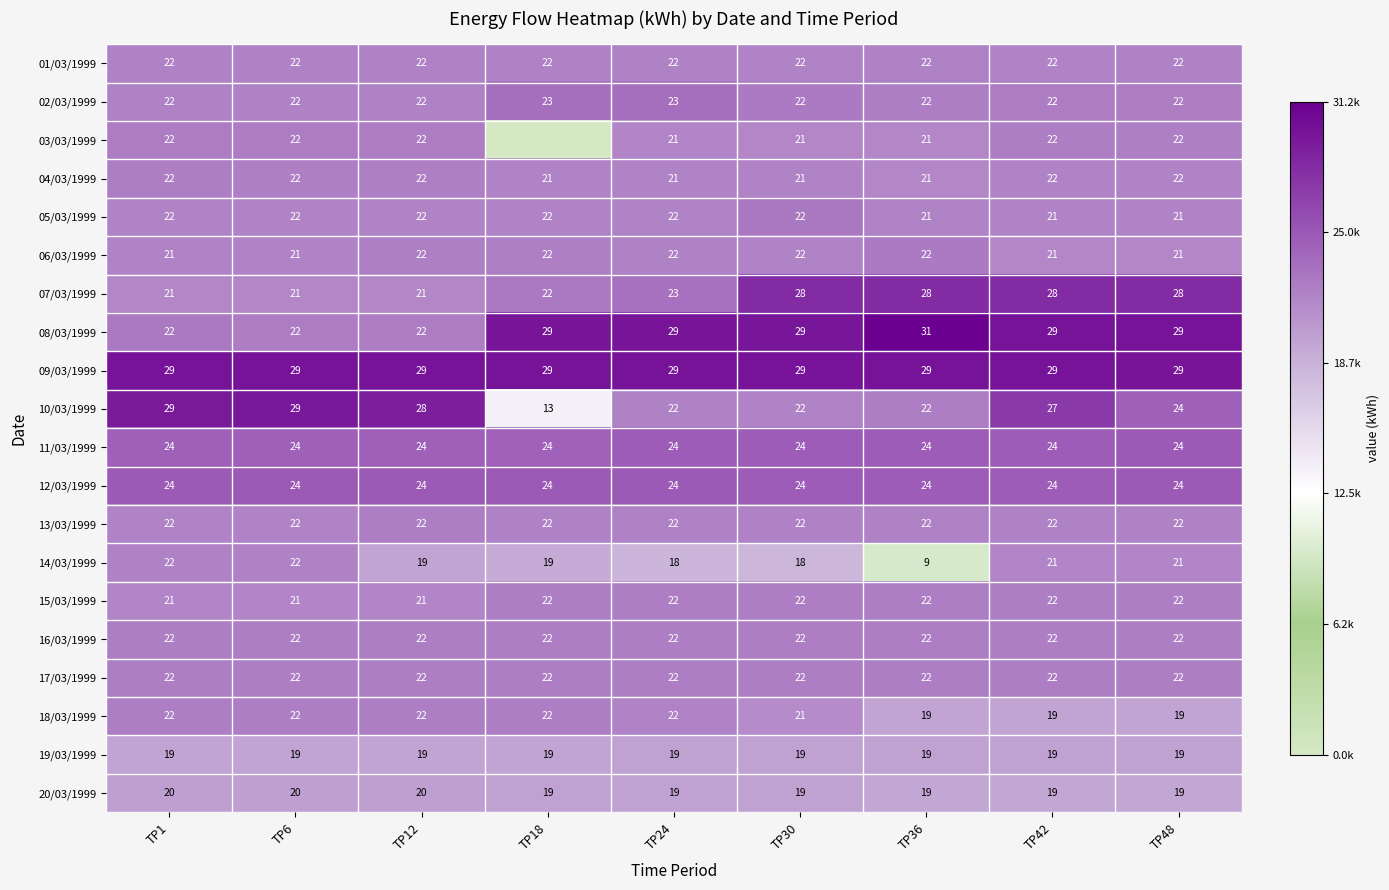

What is the maximum value shown in the chart?

31230